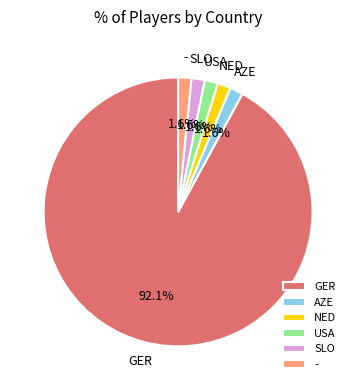

How much of the chart is everything except AZE?

98.4%